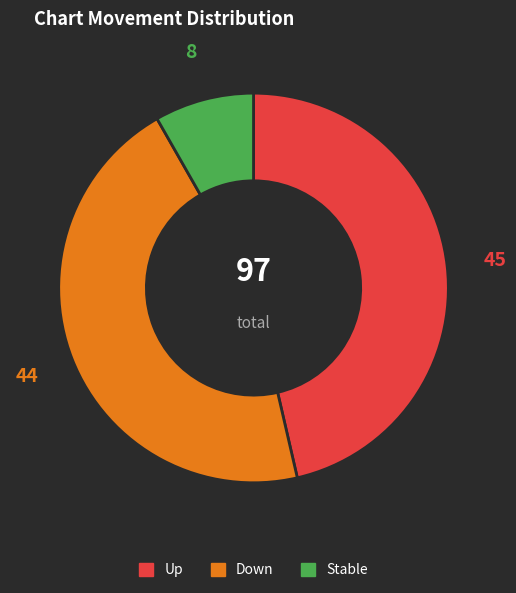

Does any single category account for the majority?

No